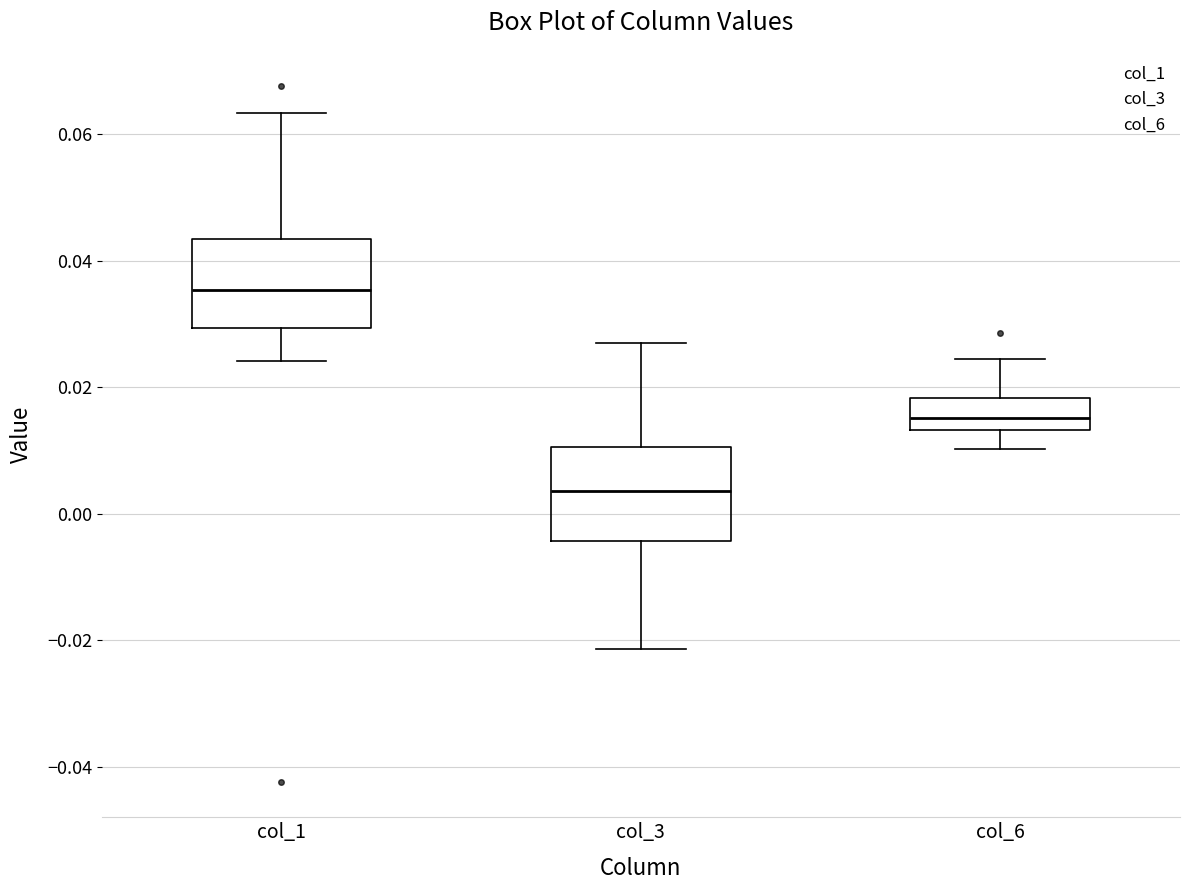

Reading left to right, transcribe this box plot: for each box, give where its median line is, the range the box spans, and where its two whiskers end, as read against the y-axis. The values are not printed on the chart, so give them approximately, as read against the axis.

col_1: median 0.036, box 0.030 to 0.044, whiskers 0.024 to 0.064
col_3: median 0.004, box -0.004 to 0.010, whiskers -0.022 to 0.026
col_6: median 0.016, box 0.014 to 0.018, whiskers 0.010 to 0.024